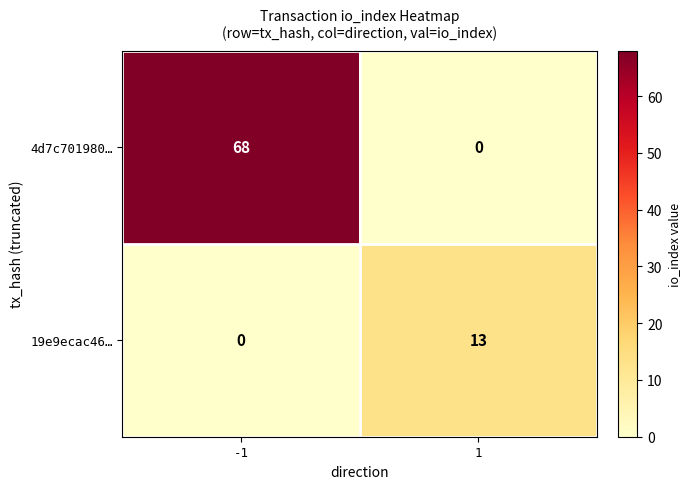

What is the highest value of the 4d7c701980… series?

68